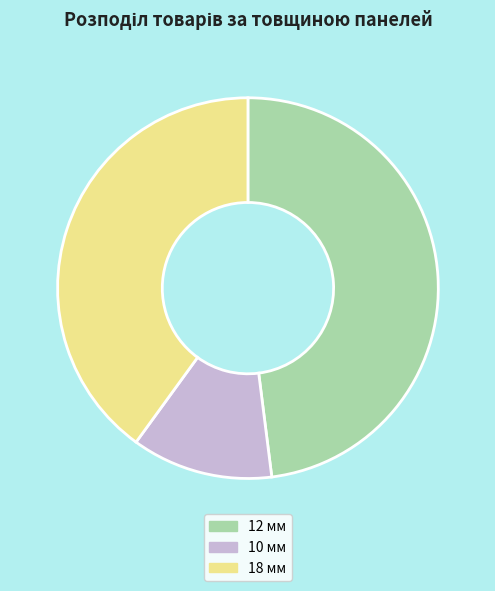

Between 12 мм and 10 мм, which is larger?

12 мм